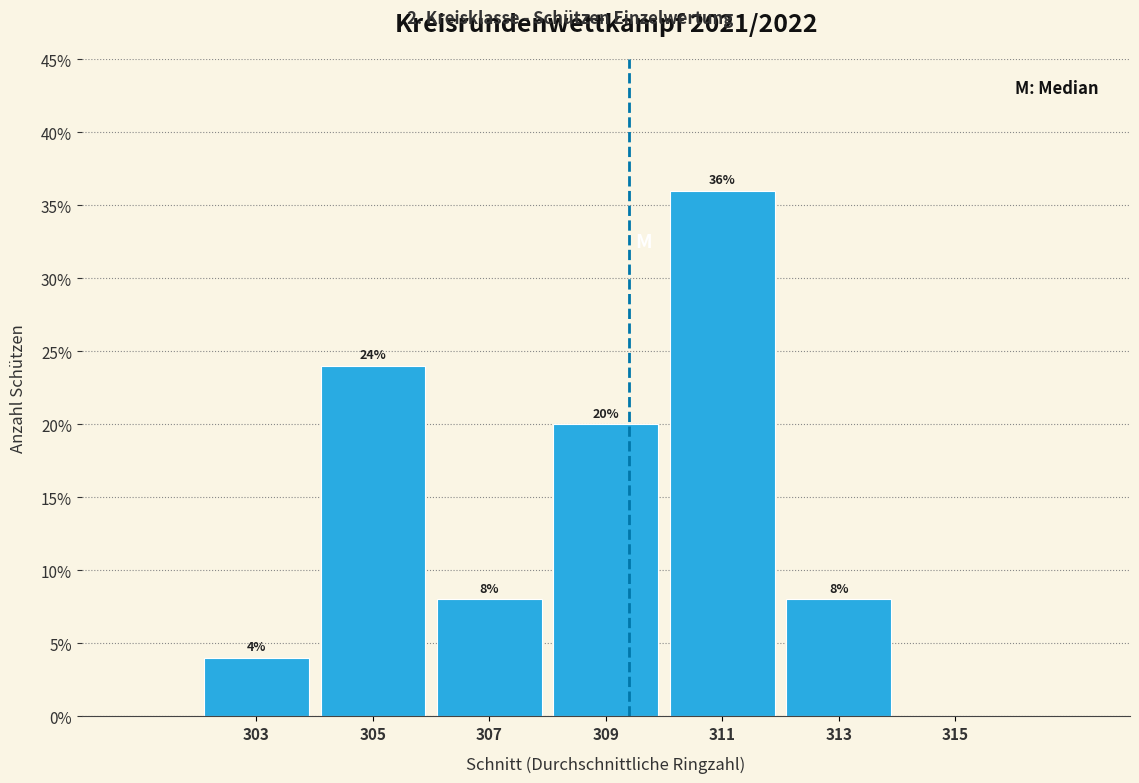

Which range on the x-axis has the tallest bar?

310 to 312